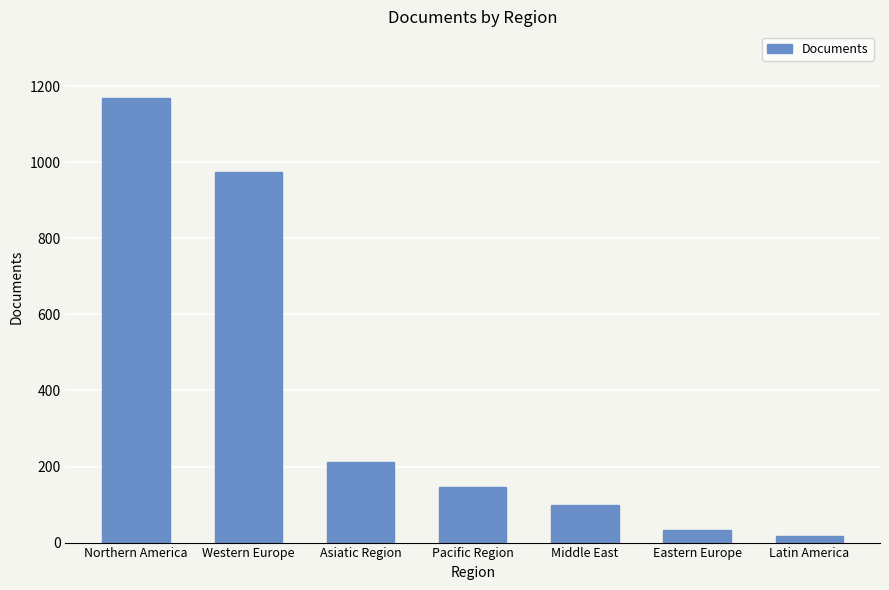

The value at Eastern Europe is 33. True or false?

True